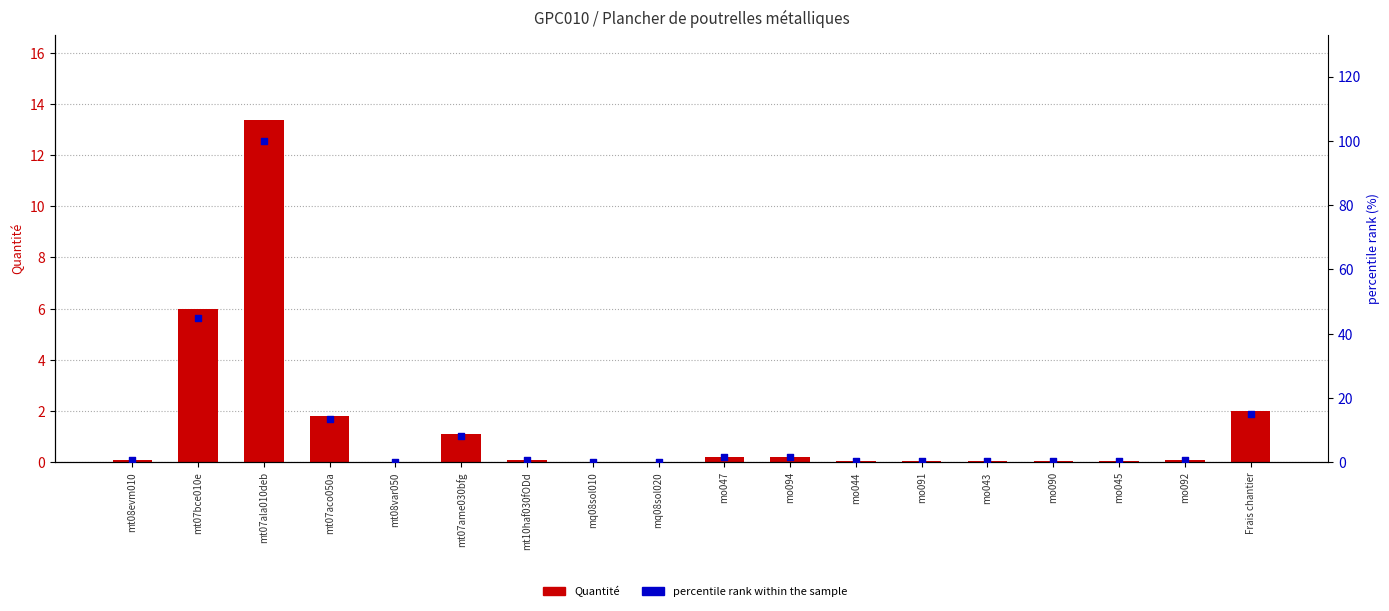

Which series has the largest total across all categories?

percentile rank within the sample